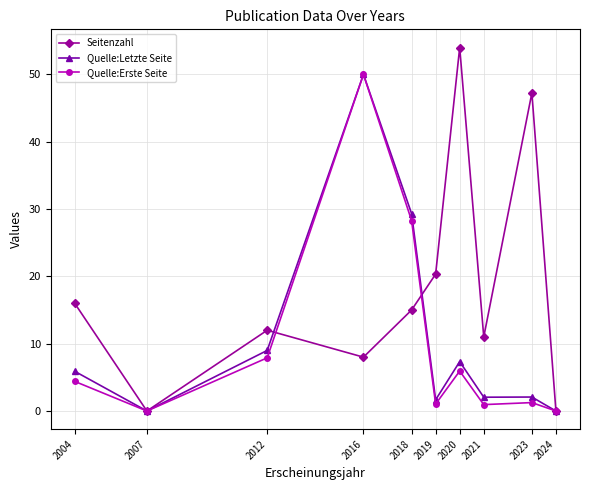

True or false: Seitenzahl has more than 2 points higher than both neighbors.

True